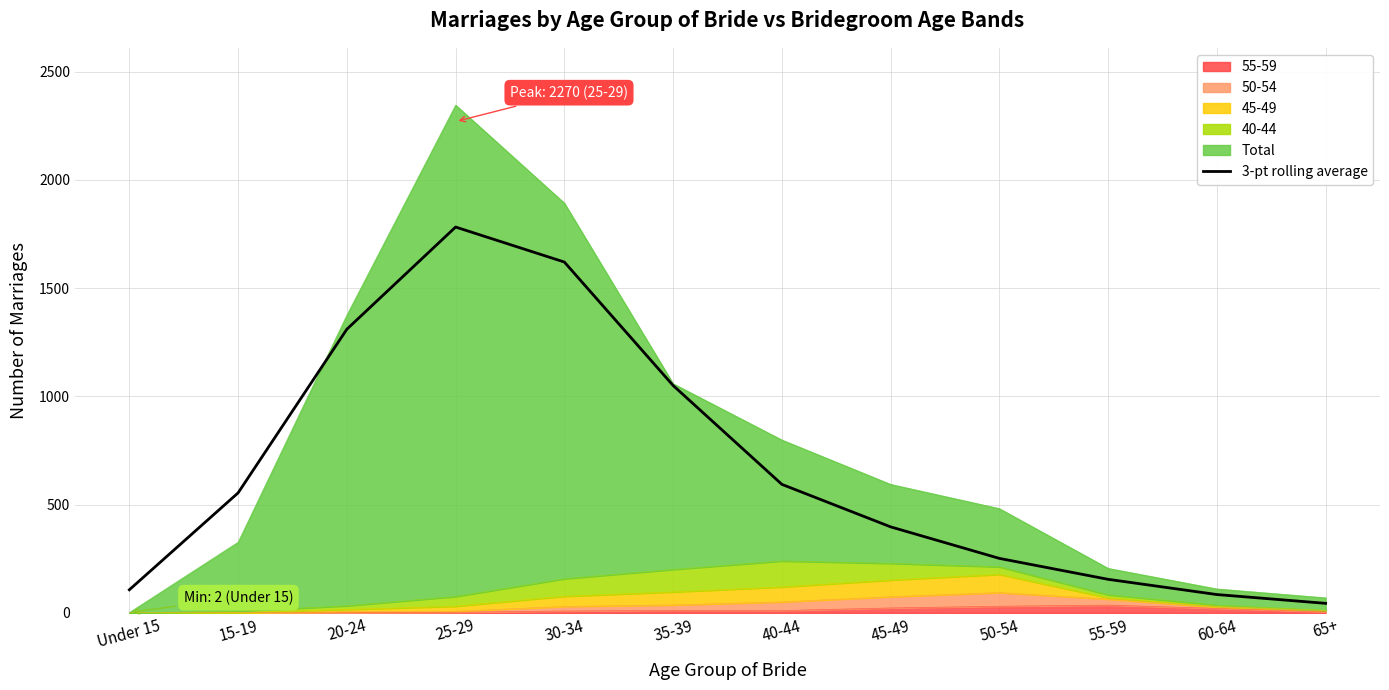

Reading left to right, list all the values displayed in this chart.

107.0	554.7	1310.7	1782.7	1621.0	1050.7	594.0	397.7	252.0	155.3	85.0	44.3